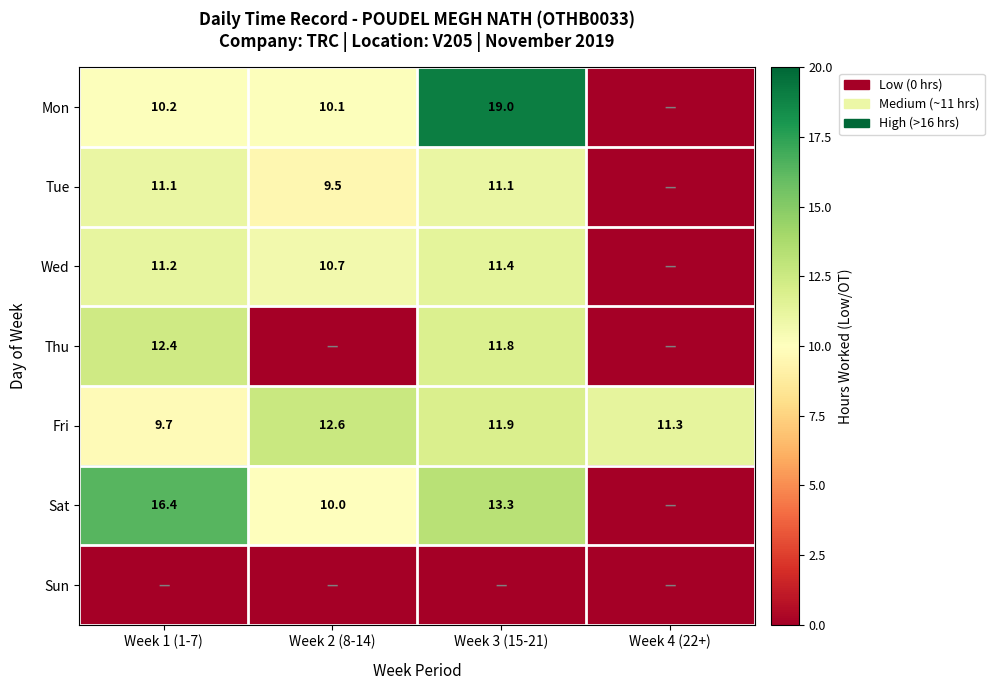

Which category has the highest value in the Fri series?

Week 2 (8-14)